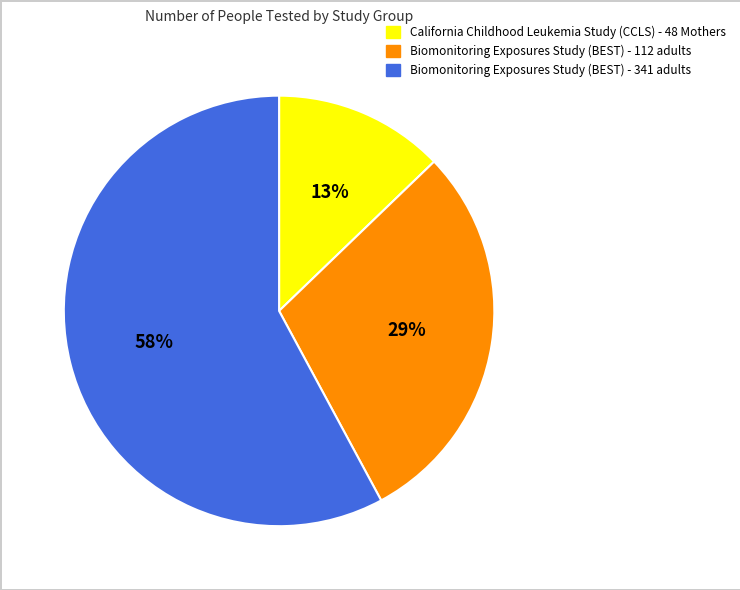

How many slices are in this pie chart?

3